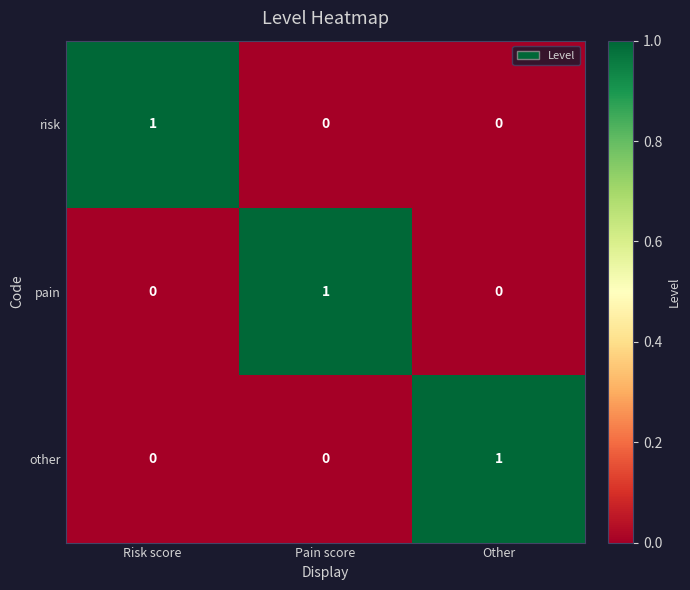

What is the difference between the highest and lowest values at Pain score?

1